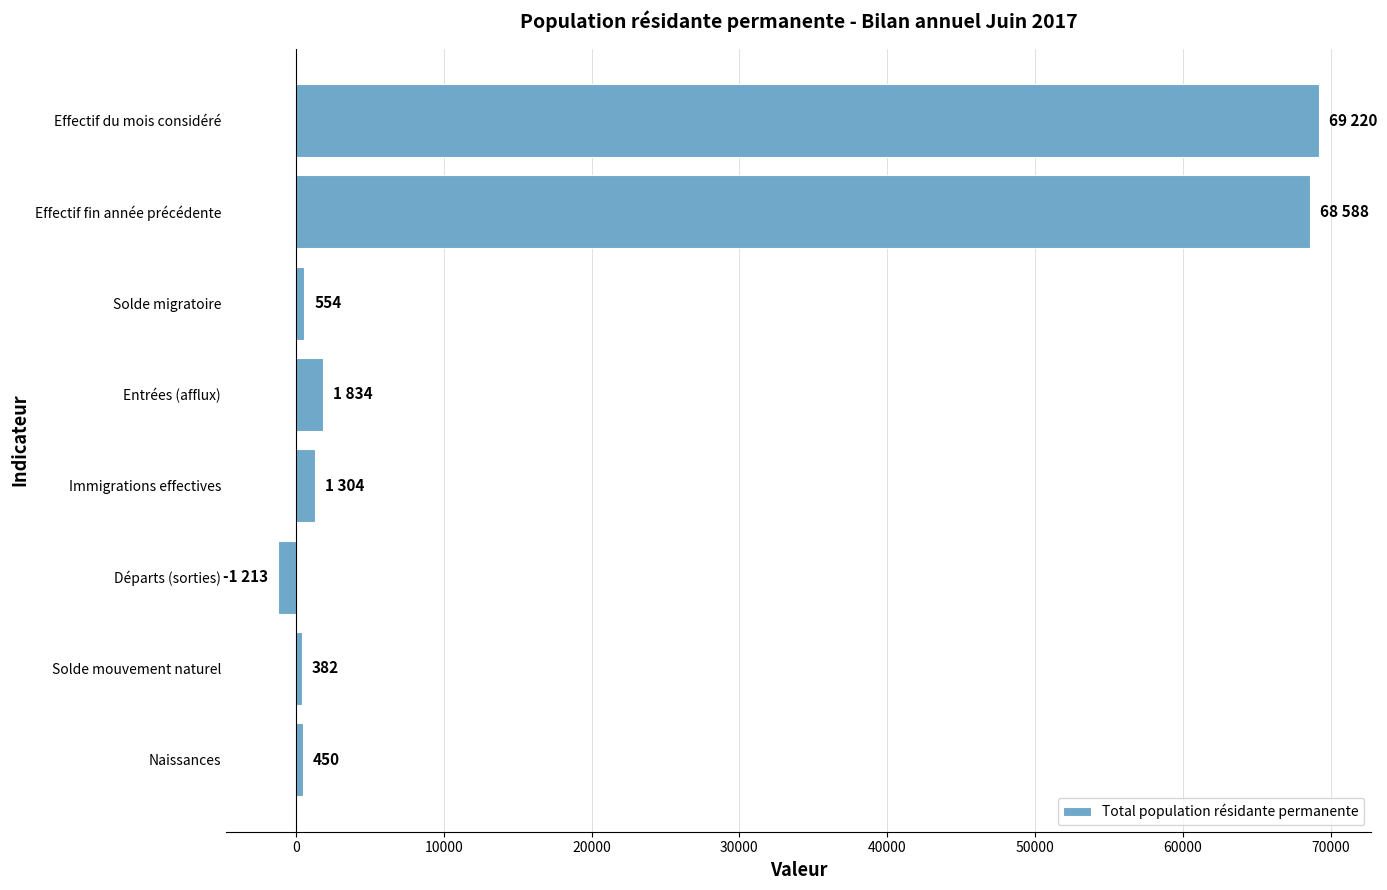

True or false: the data shows 1834 at Entrées (afflux).

True